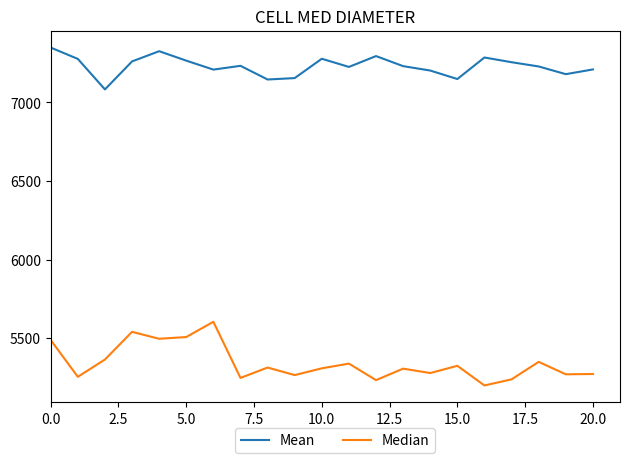

What are all the series names shown in the legend?

Mean, Median